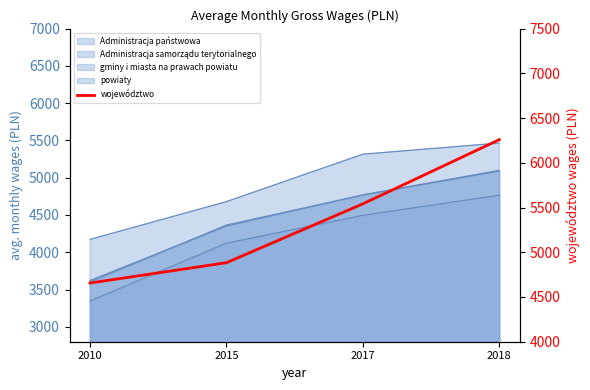

Between 2015 and 2017, which is larger?

2017